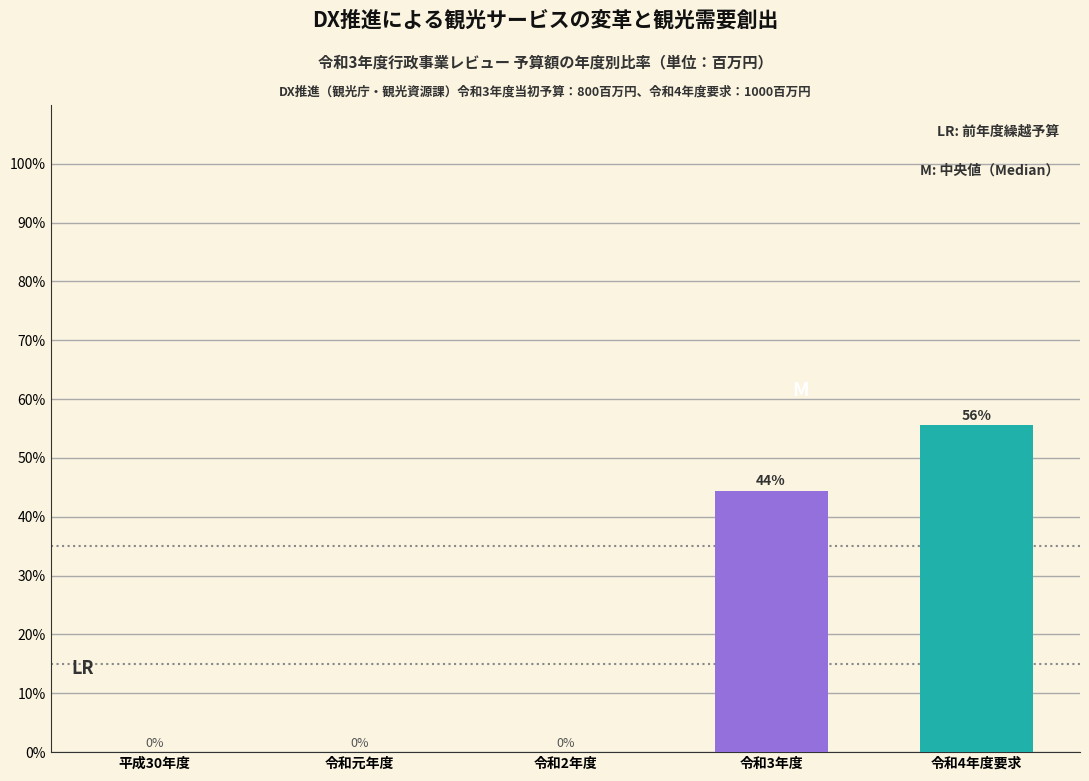

At which category does the chart reach its peak across all series?

令和4年度要求